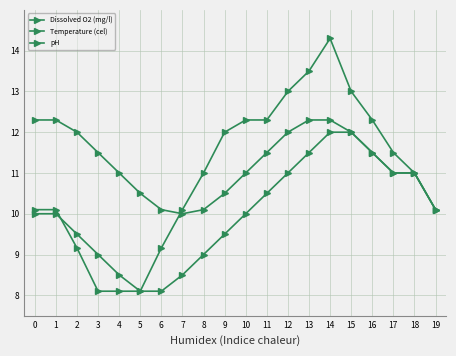

What is the total value across all series at 15?

37.0